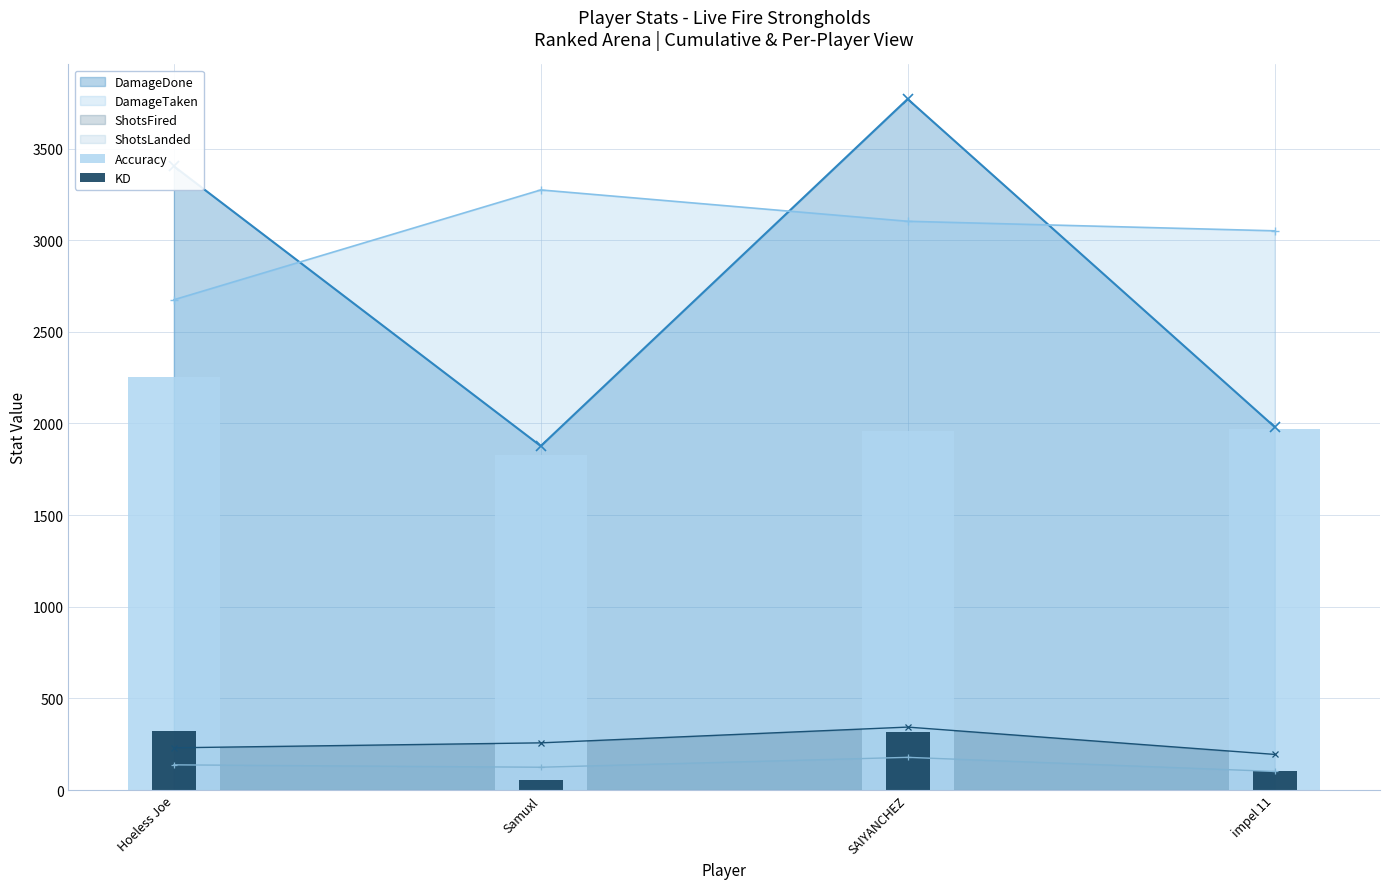

What is the maximum value for Accuracy?

2252.2